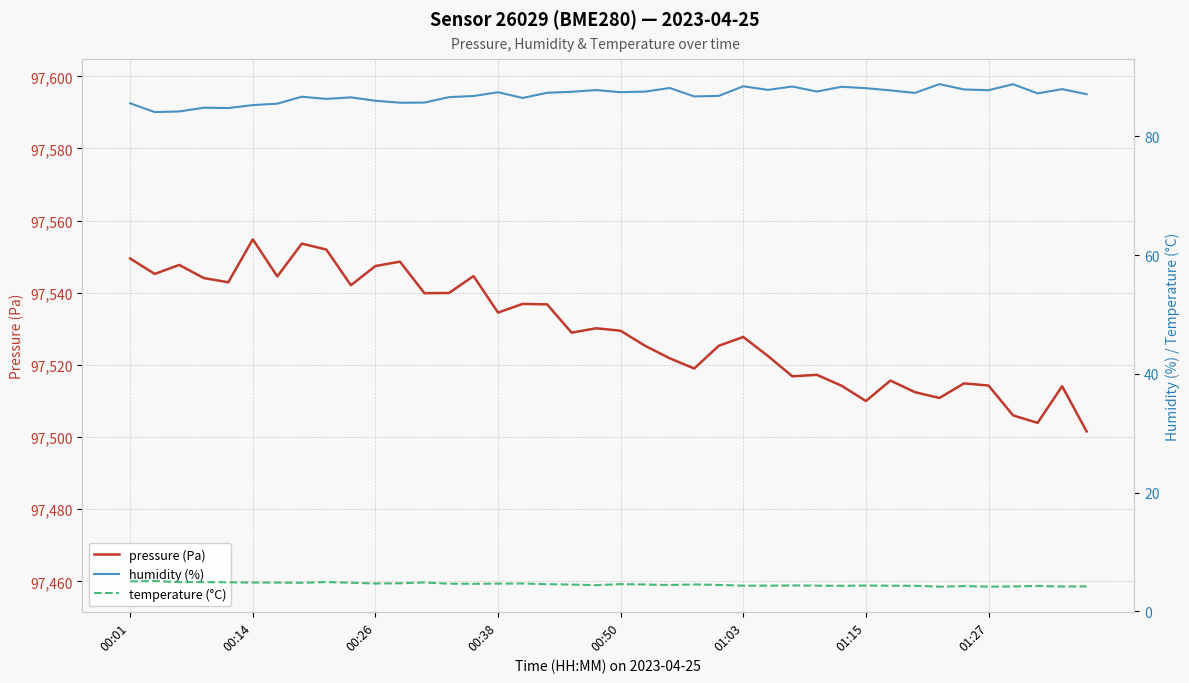

True or false: humidity (%) and pressure (Pa) cross at least once.

False